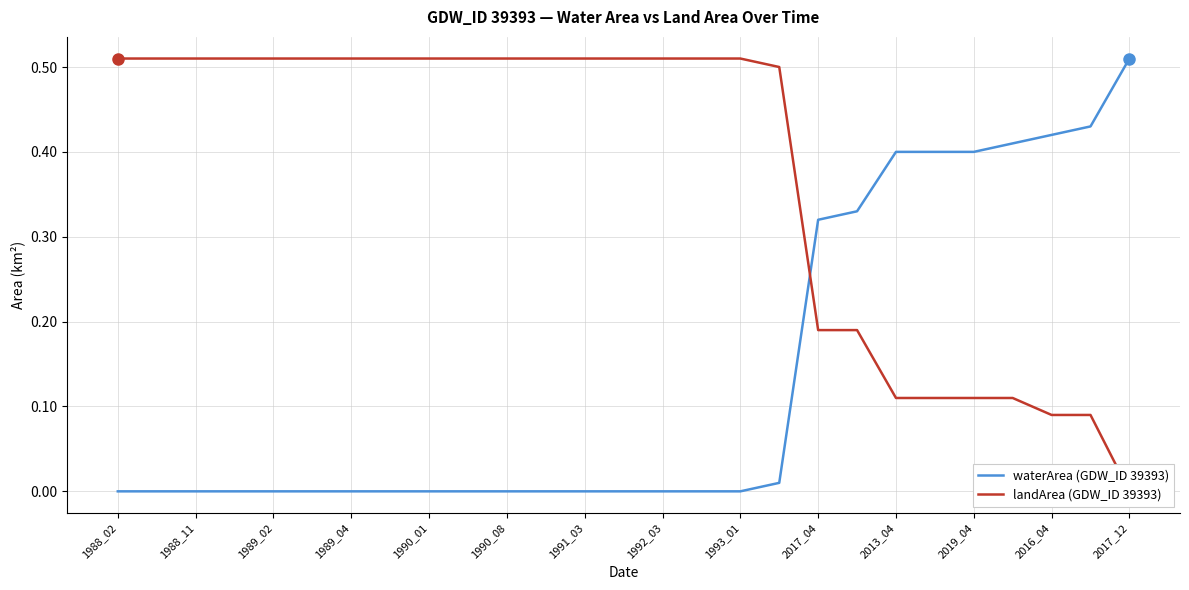

How many times do landArea (GDW_ID 39393) and waterArea (GDW_ID 39393) cross each other?

1